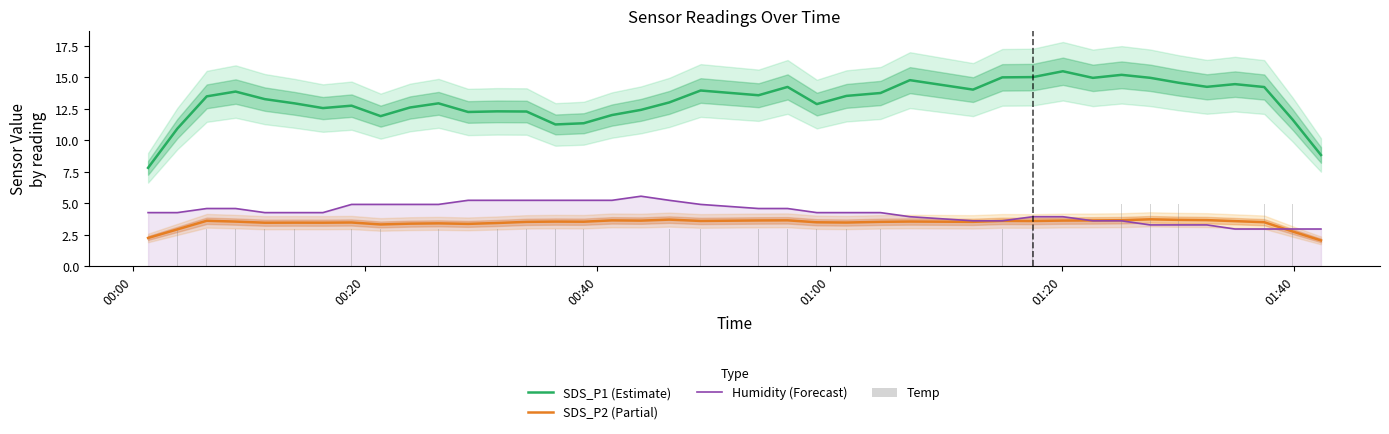

What is the maximum value for SDS_P2 (Partial)?

3.7